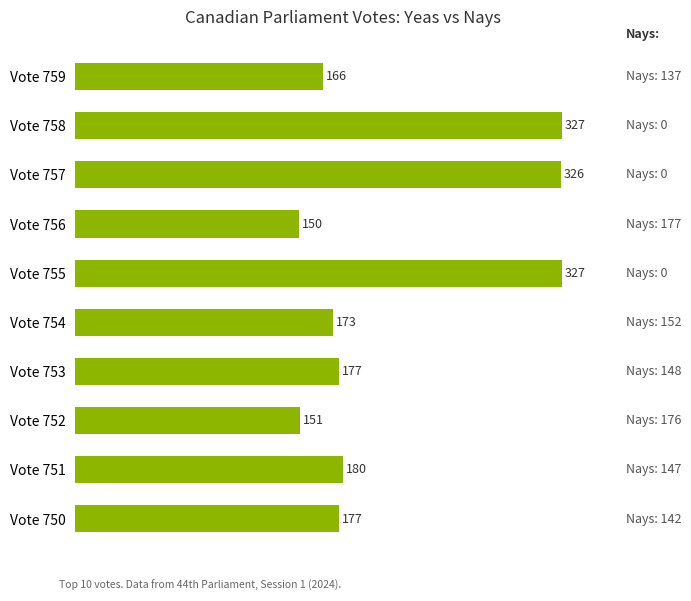

Read the value at Vote 756, to the nearest 10.

150